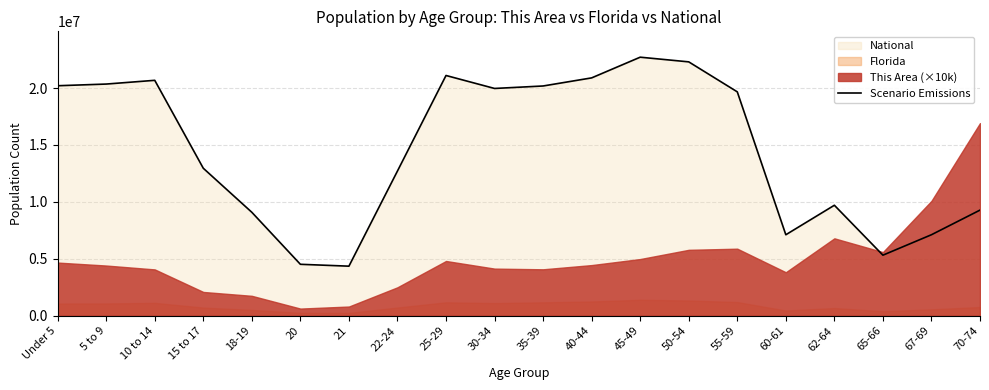

What position from the right is 22-24?

13